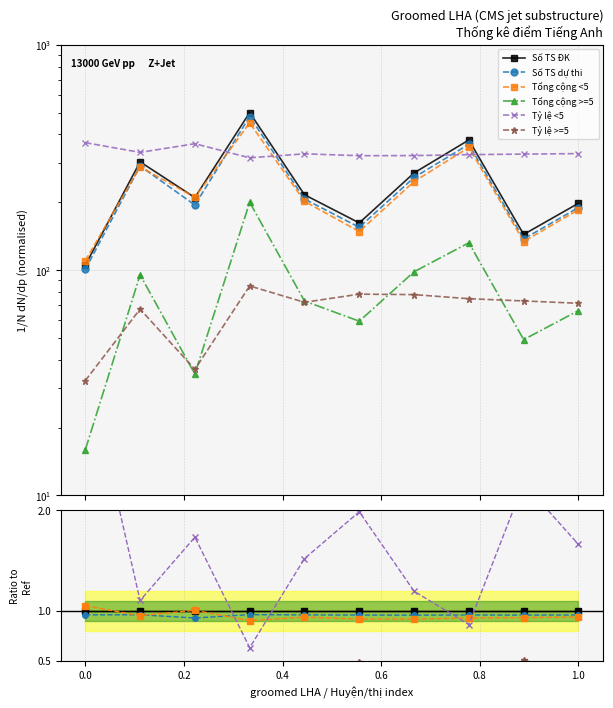

How many lines are shown in the chart?

6